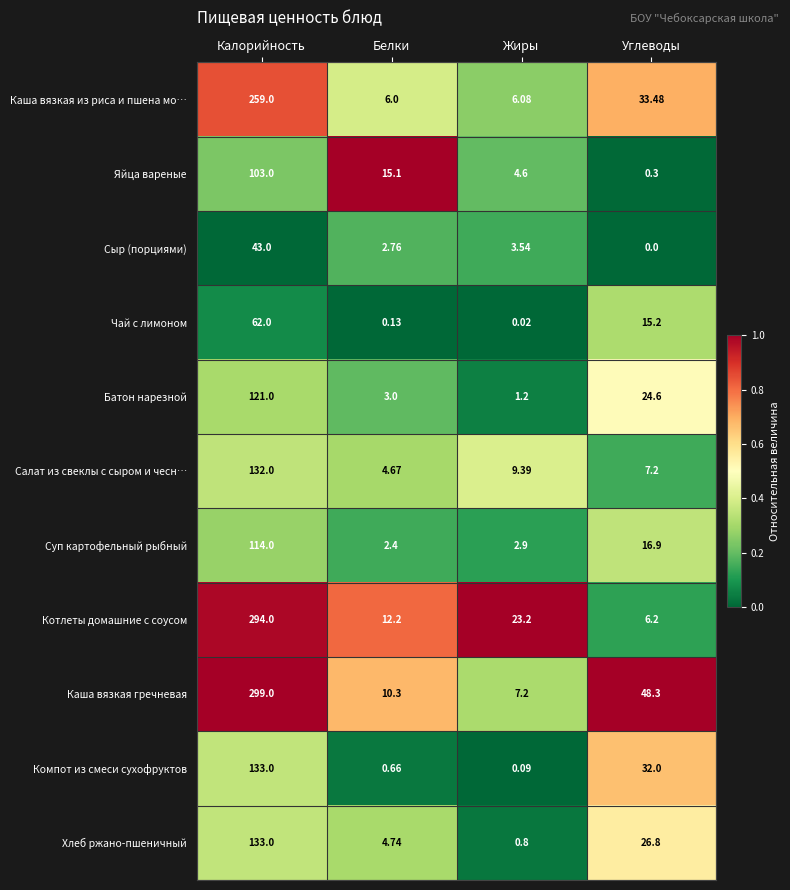

Rank the categories by Яйца вареные value from lowest to highest.

Углеводы, Жиры, Белки, Калорийность